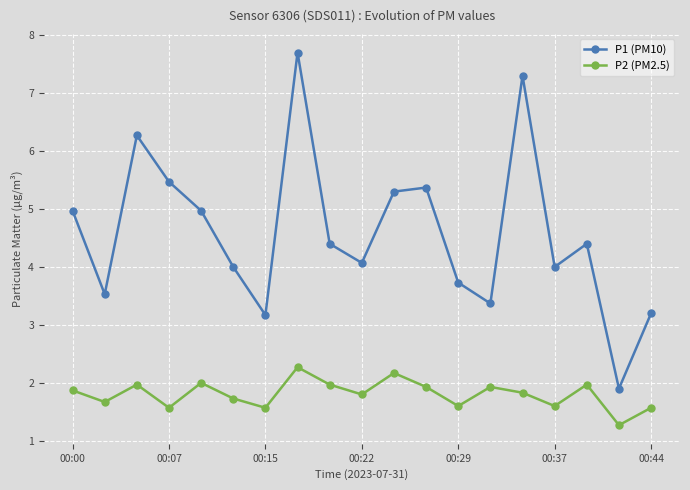

Which series has the widest spread of values?

P1 (PM10)